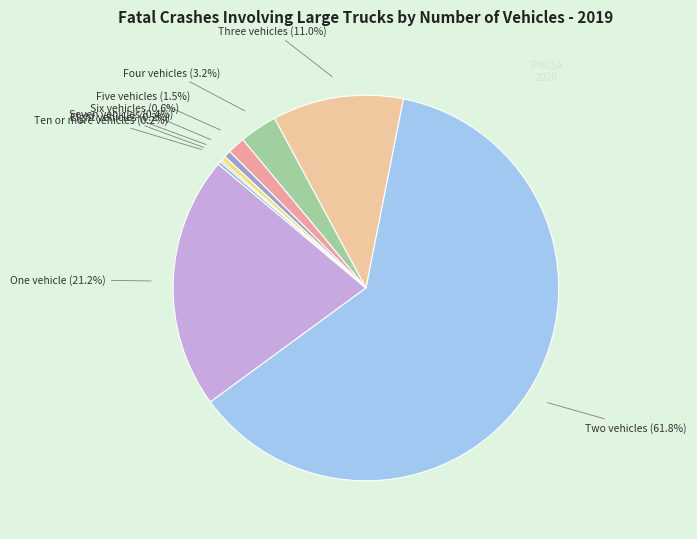

Which slice is the largest?

Two vehicles